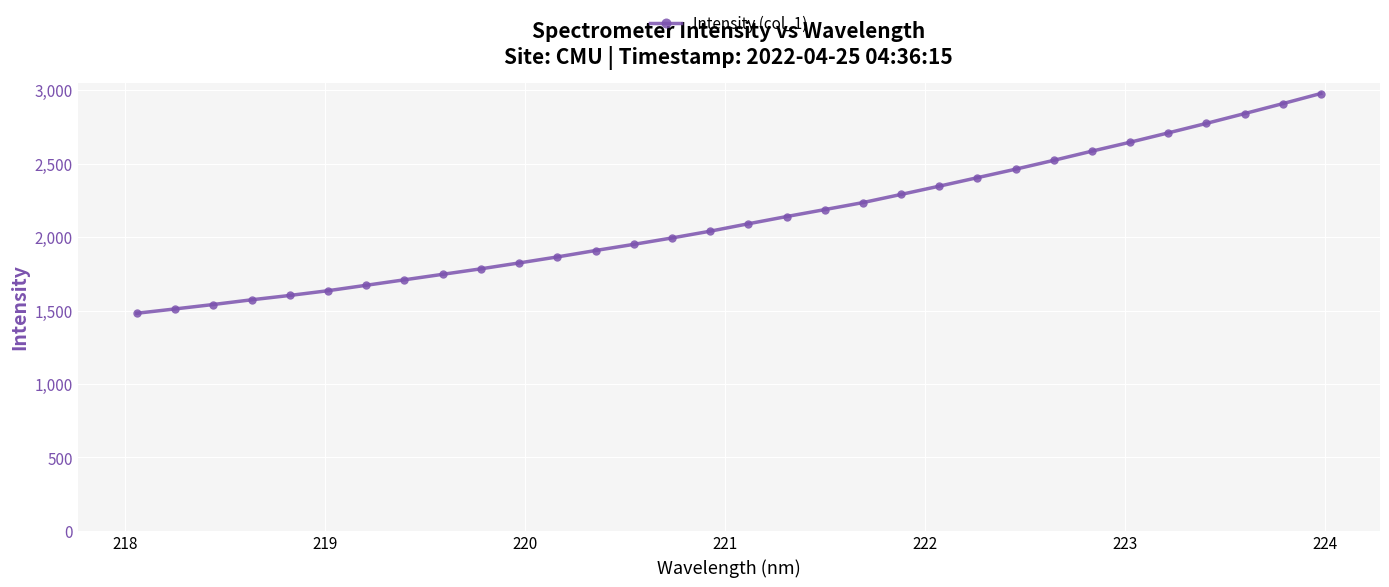

What is the value of the 2nd point from the left?

1511.8